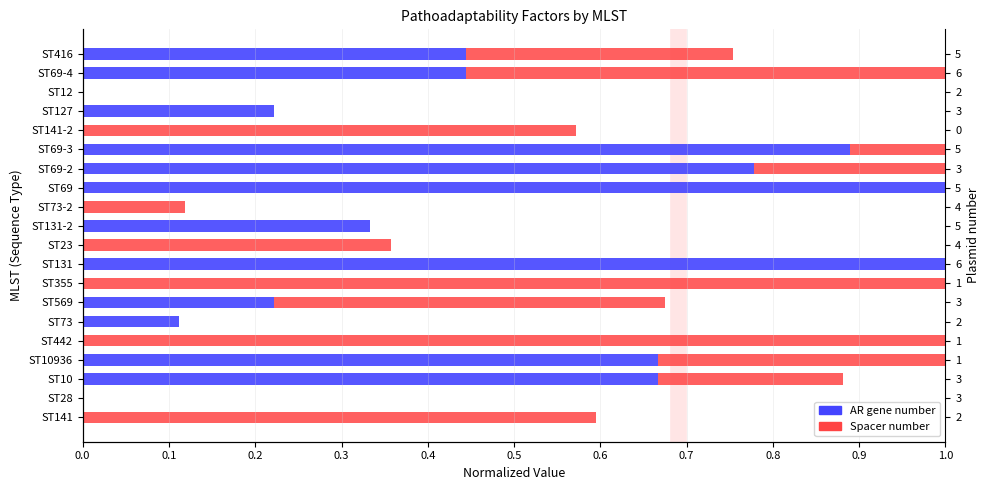

At ST131, list the series in order from largest to smallest.

AR gene number, Spacer number